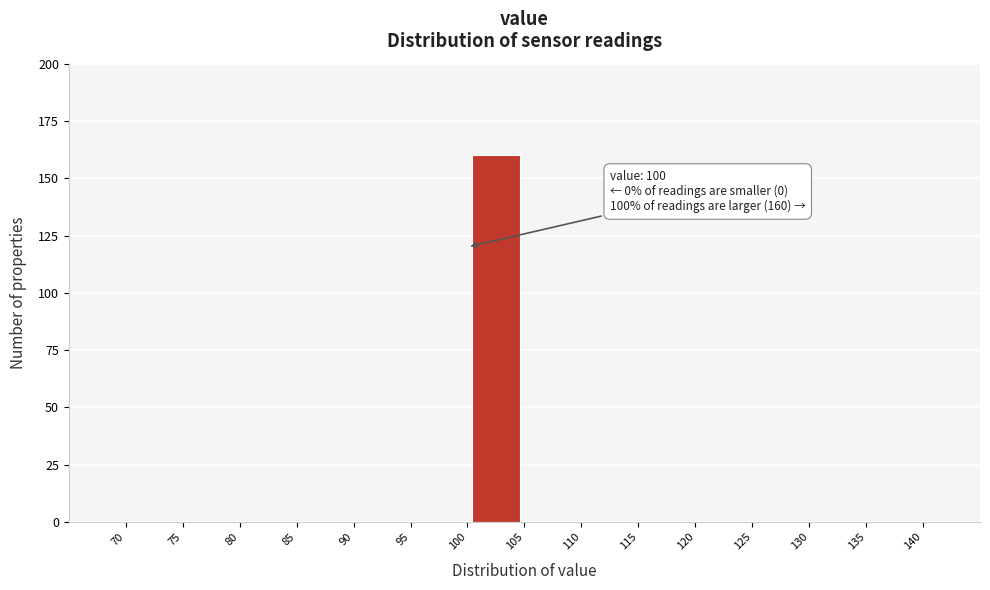

Over which range of the x-axis is the bar tallest?

100 to 105